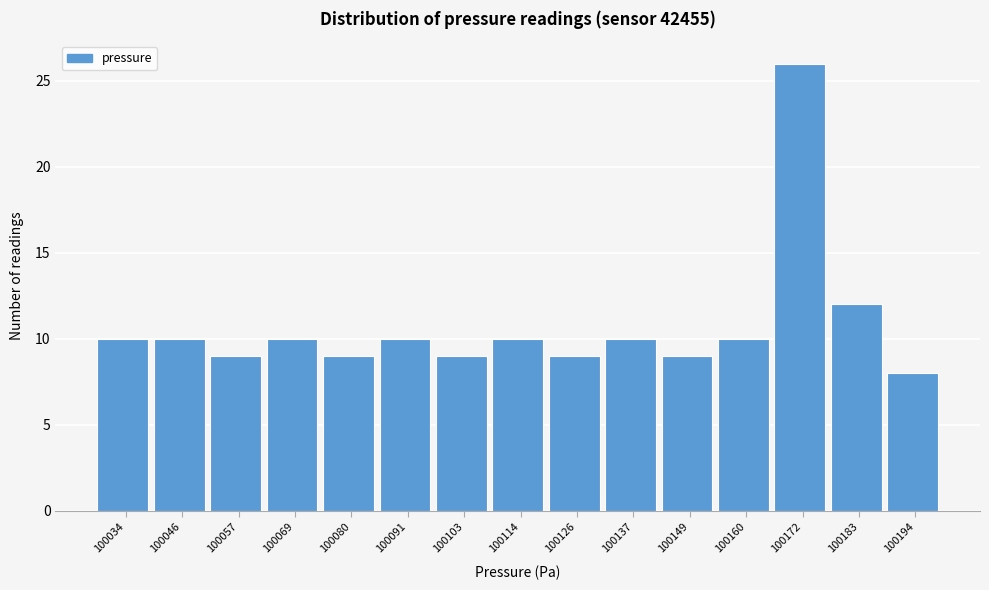

Reading left to right, what are all the values shown in this chart?

100034=10	100046=10	100057=9	100069=10	100080=9	100091=10	100103=9	100114=10	100126=9	100137=10	100149=9	100160=10	100172=26	100183=12	100194=8